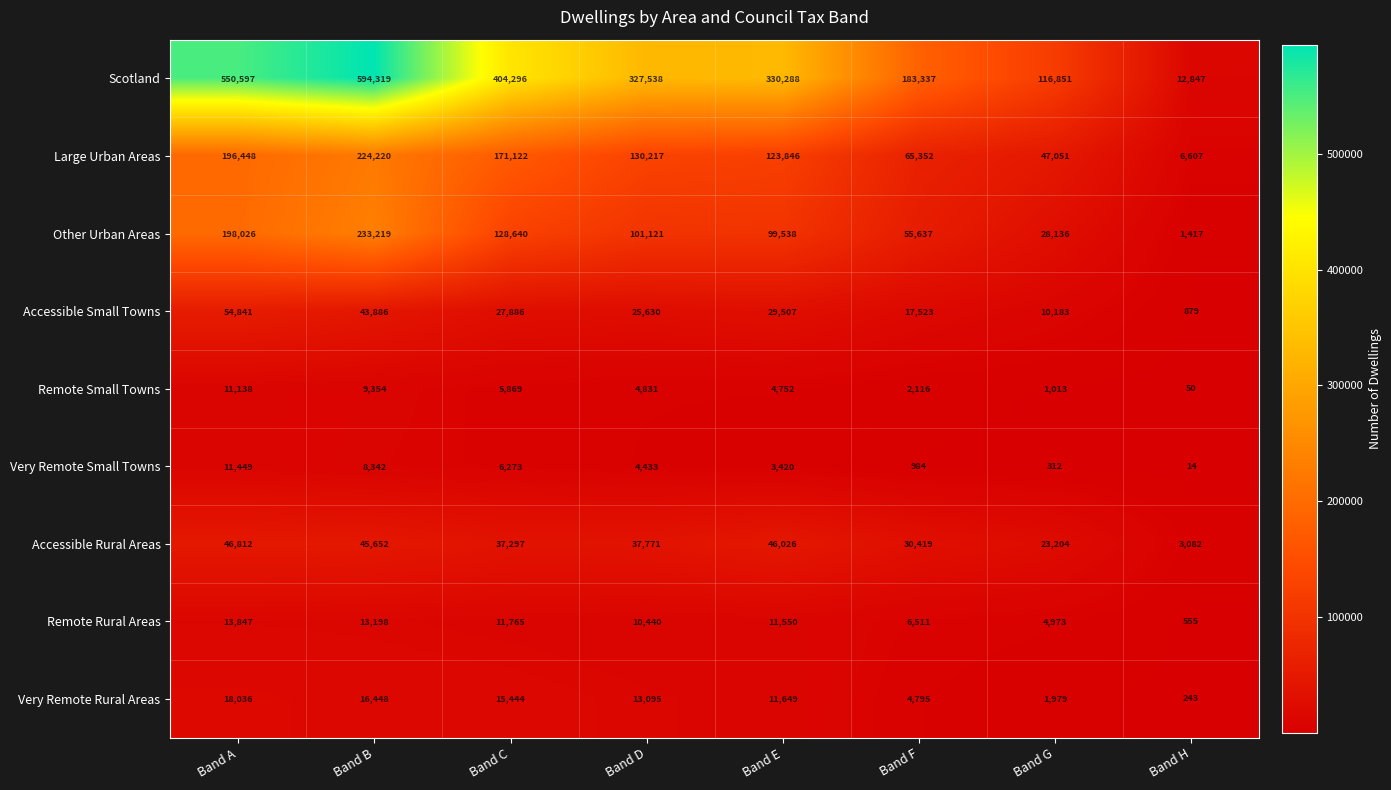

At which category does the chart reach its minimum across all series?

Band H